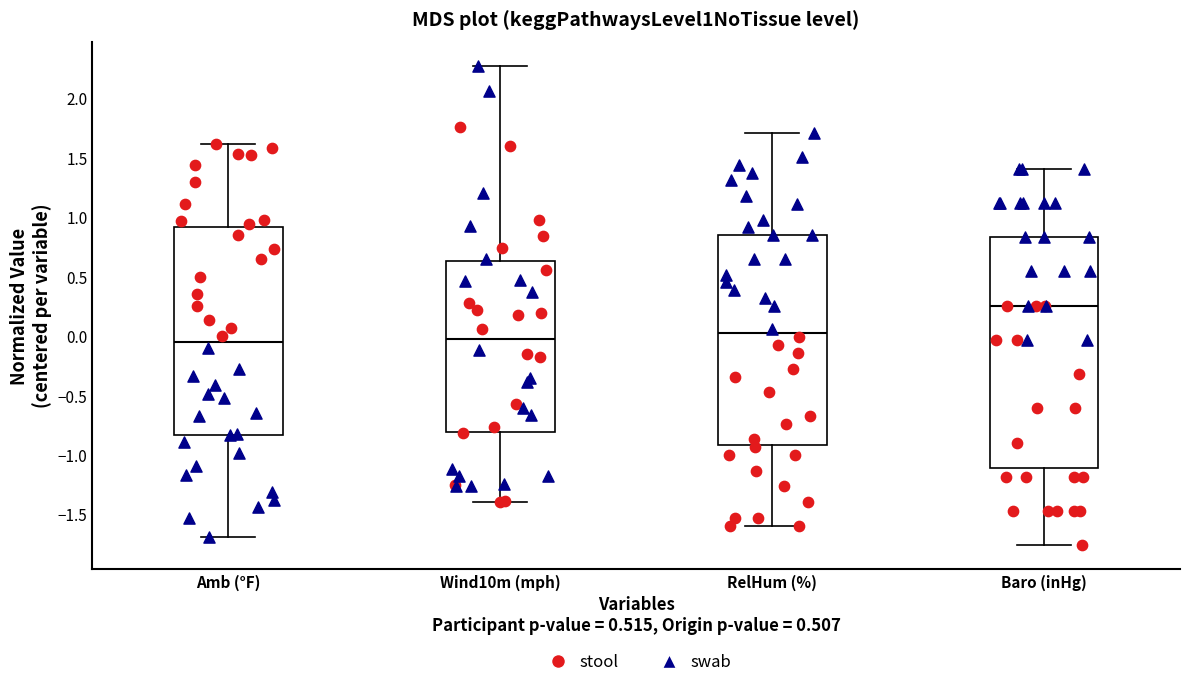

Reading left to right, read every box against the y-axis: the position of its median line, the range the box covers, and the ends of its whiskers. The values are not printed on the chart, so give them approximately, as read against the axis.

Amb (°F): median -0.05, box -0.85 to 0.90, whiskers -1.70 to 1.60
Wind10m (mph): median -0.05, box -0.80 to 0.65, whiskers -1.40 to 2.25
RelHum (%): median 0.00, box -0.90 to 0.85, whiskers -1.60 to 1.70
Baro (inHg): median 0.25, box -1.10 to 0.85, whiskers -1.75 to 1.40